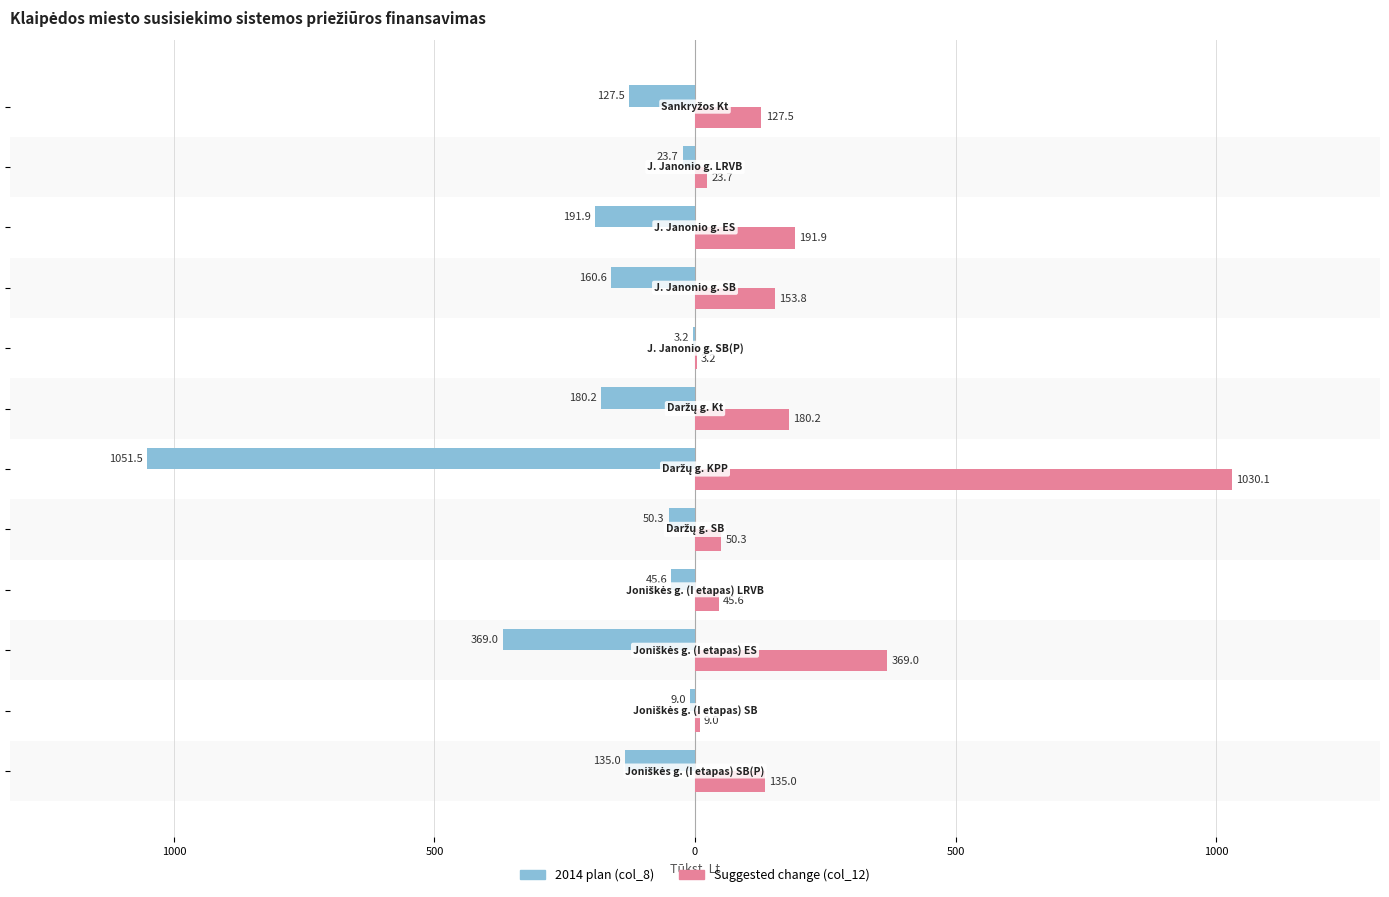

Which series has the largest range (max minus min)?

2014 plan (col_8)